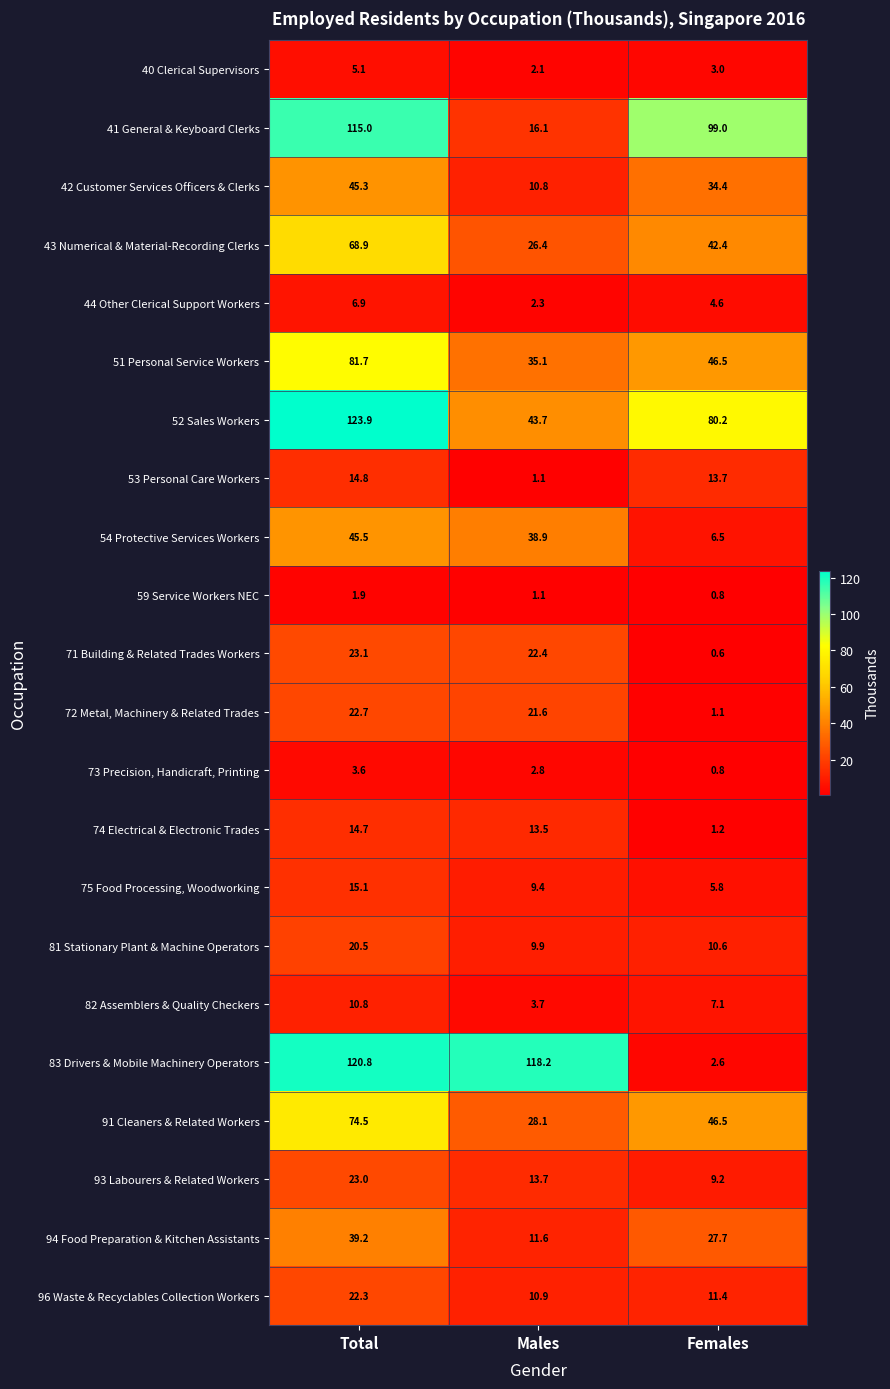

At how many categories does at least one series exceed 82?

3